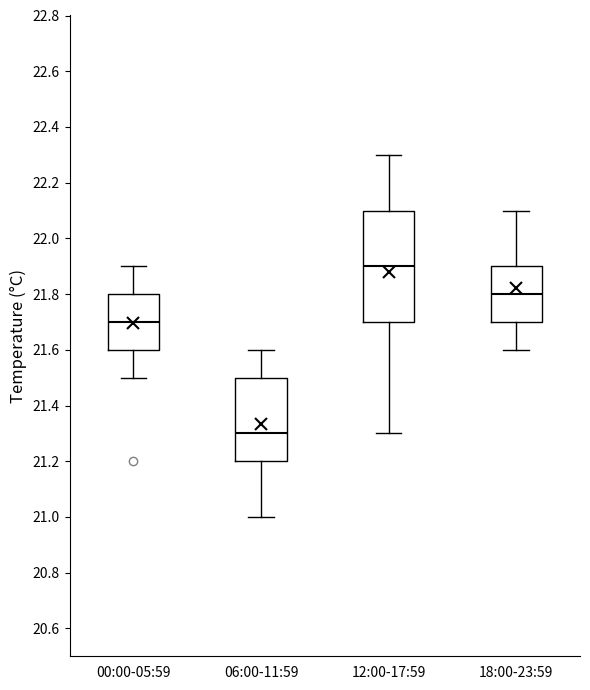

Reading left to right, transcribe this box plot: for each box, give where its median line is, the range the box spans, and where its two whiskers end, as read against the y-axis. The values are not printed on the chart, so give them approximately, as read against the axis.

00:00-05:59: median 21.7, box 21.6 to 21.8, whiskers 21.5 to 21.9
06:00-11:59: median 21.3, box 21.2 to 21.5, whiskers 21.0 to 21.6
12:00-17:59: median 21.9, box 21.7 to 22.1, whiskers 21.3 to 22.3
18:00-23:59: median 21.8, box 21.7 to 21.9, whiskers 21.6 to 22.1